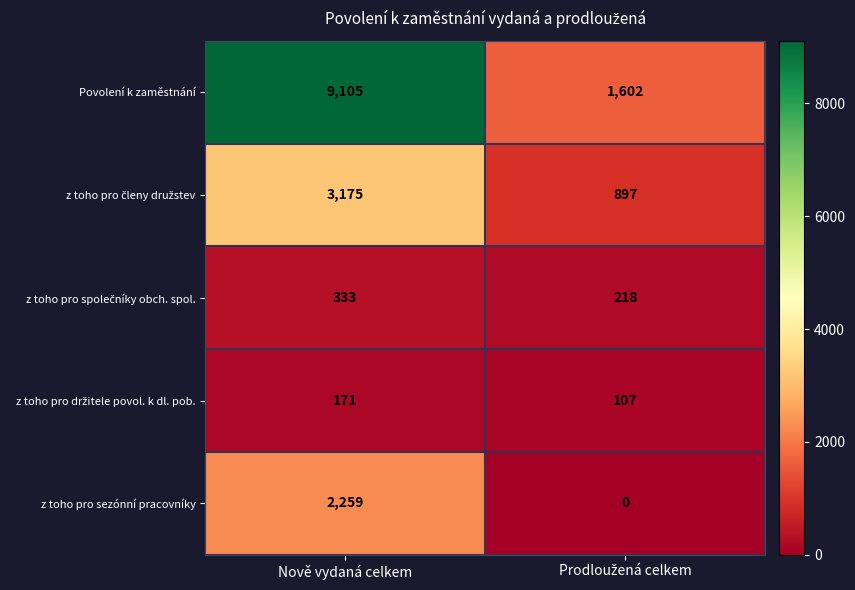

What is the total value across all series at Nově vydaná celkem?

15043